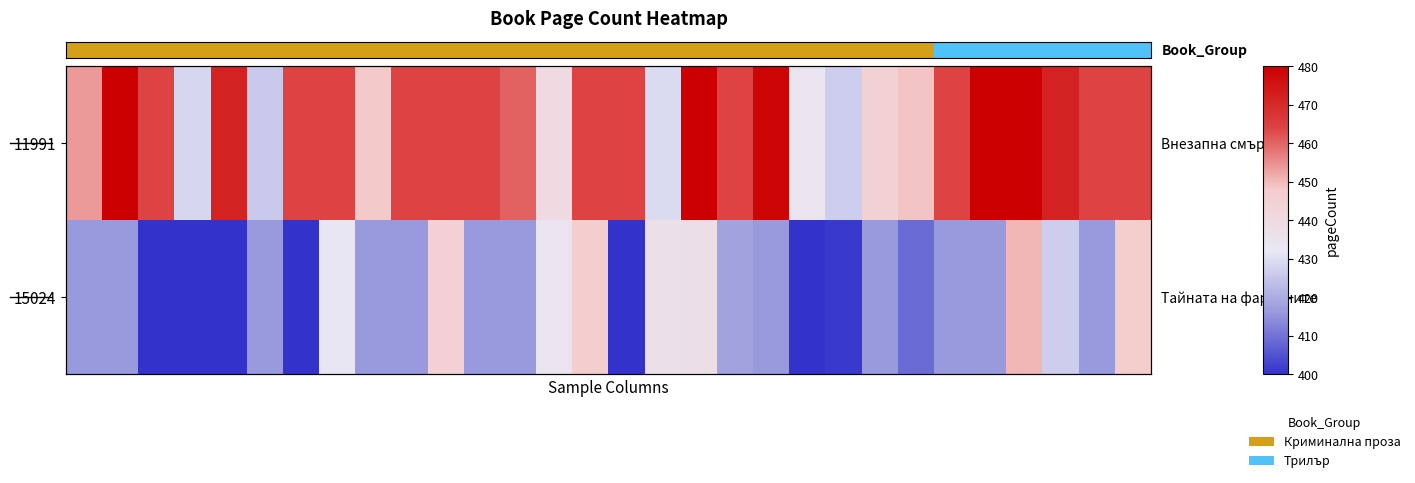

How many values in the 15024 series exceed 416?

10